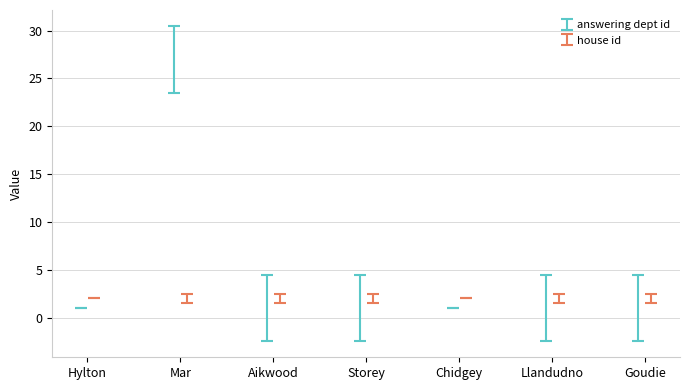

What is the value of the 5th point from the left?

1